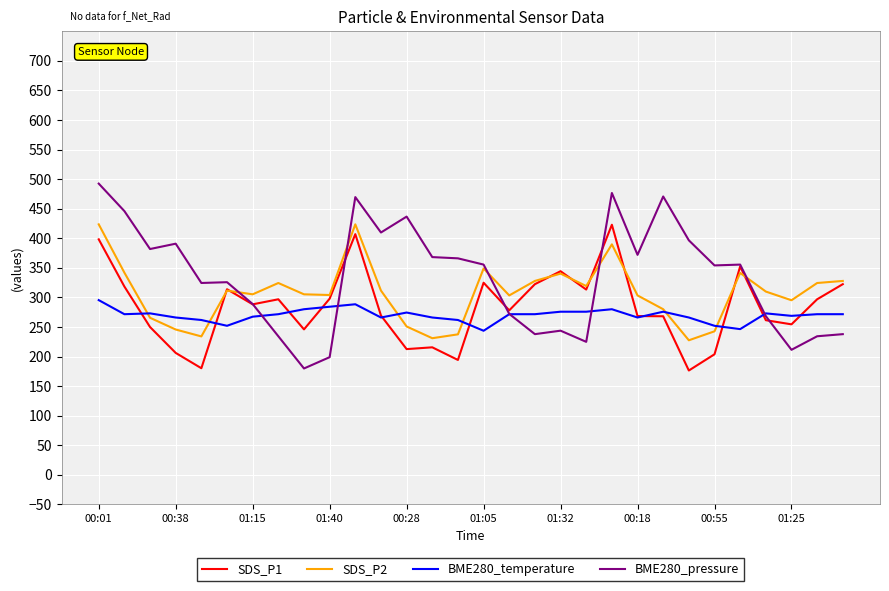

What is the maximum value for BME280_pressure?

492.4